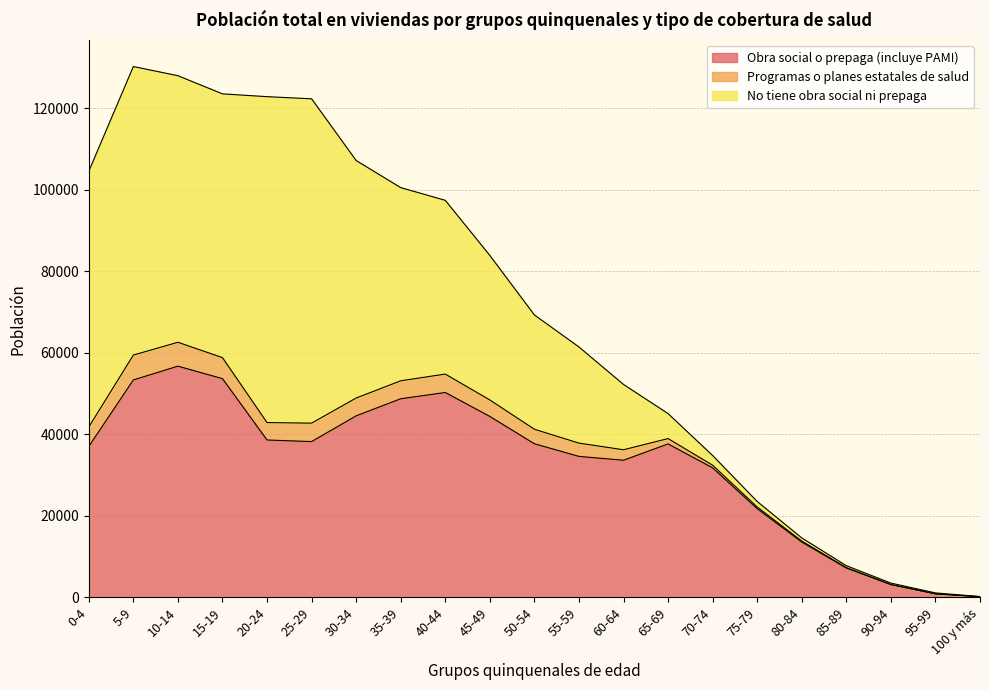

What is the label of the 10th point from the right?

55-59